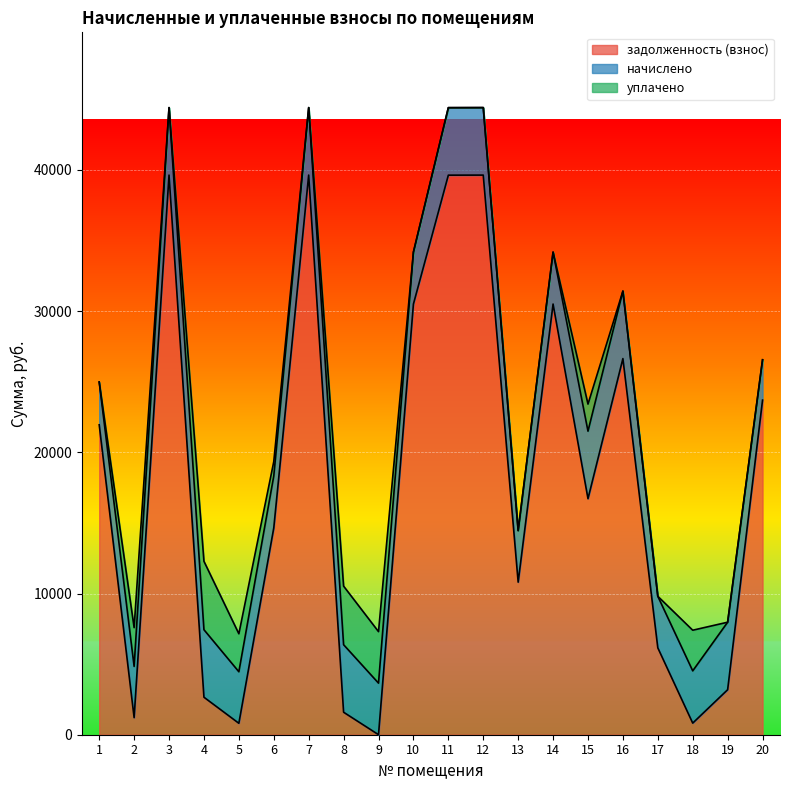

True or false: задолженность (взнос) has a value of 3187.2 at 19.

True